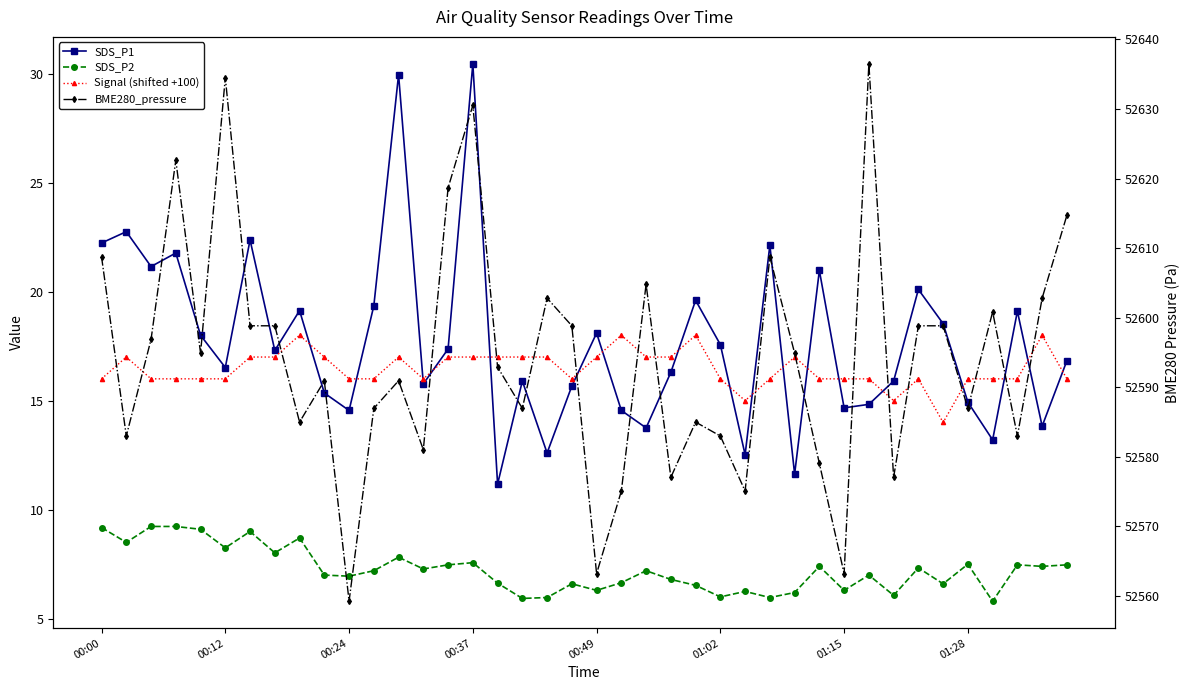

In SDS_P2, how many points are lower than both neighbors (excluding endpoints)?

14